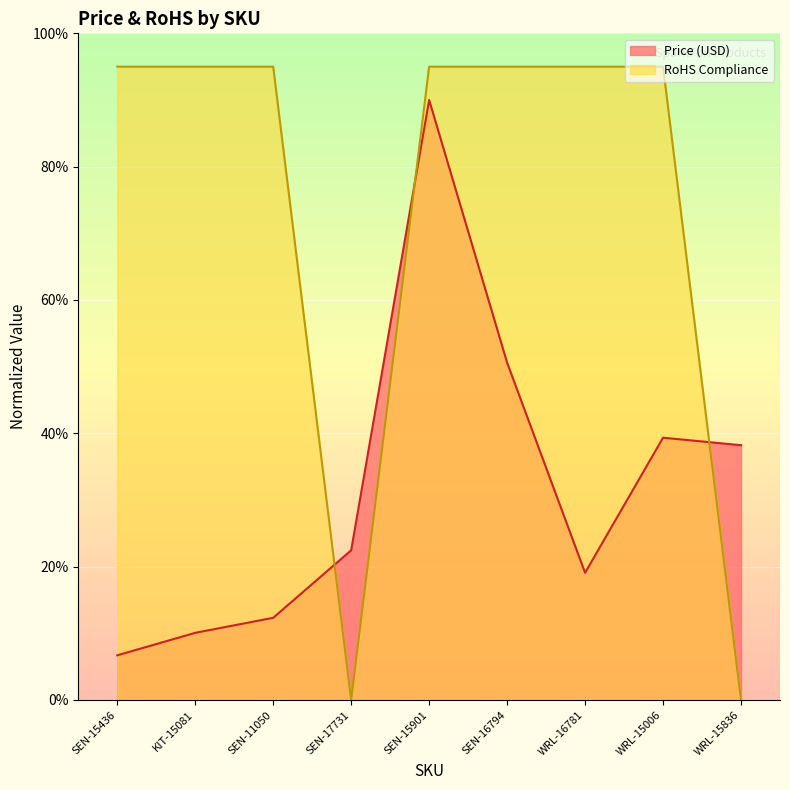

The RoHS Compliance series shows 95.0 at WRL-16781. True or false?

True